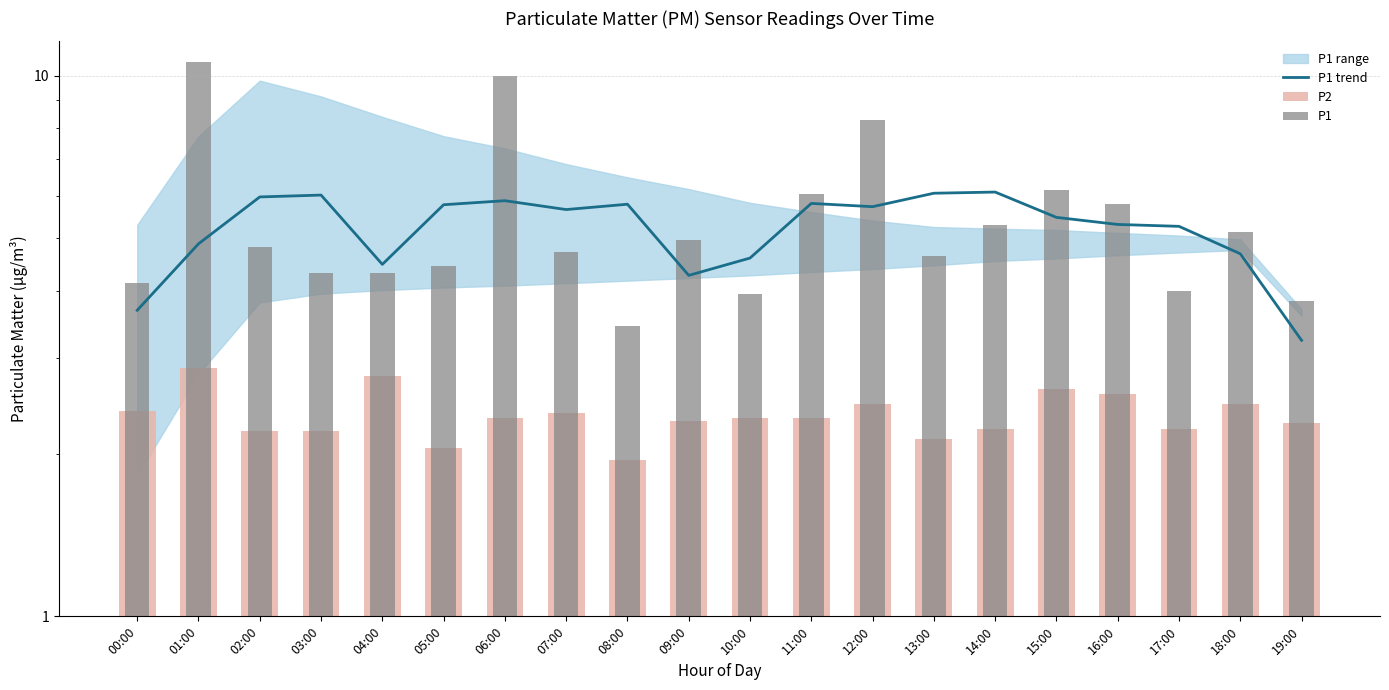

At which label does P1 first exceed 4?

00:00